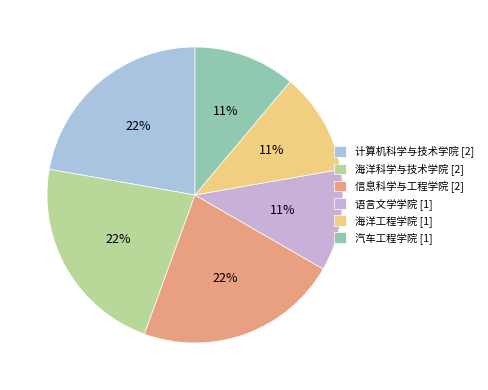

How many slices are in this pie chart?

6